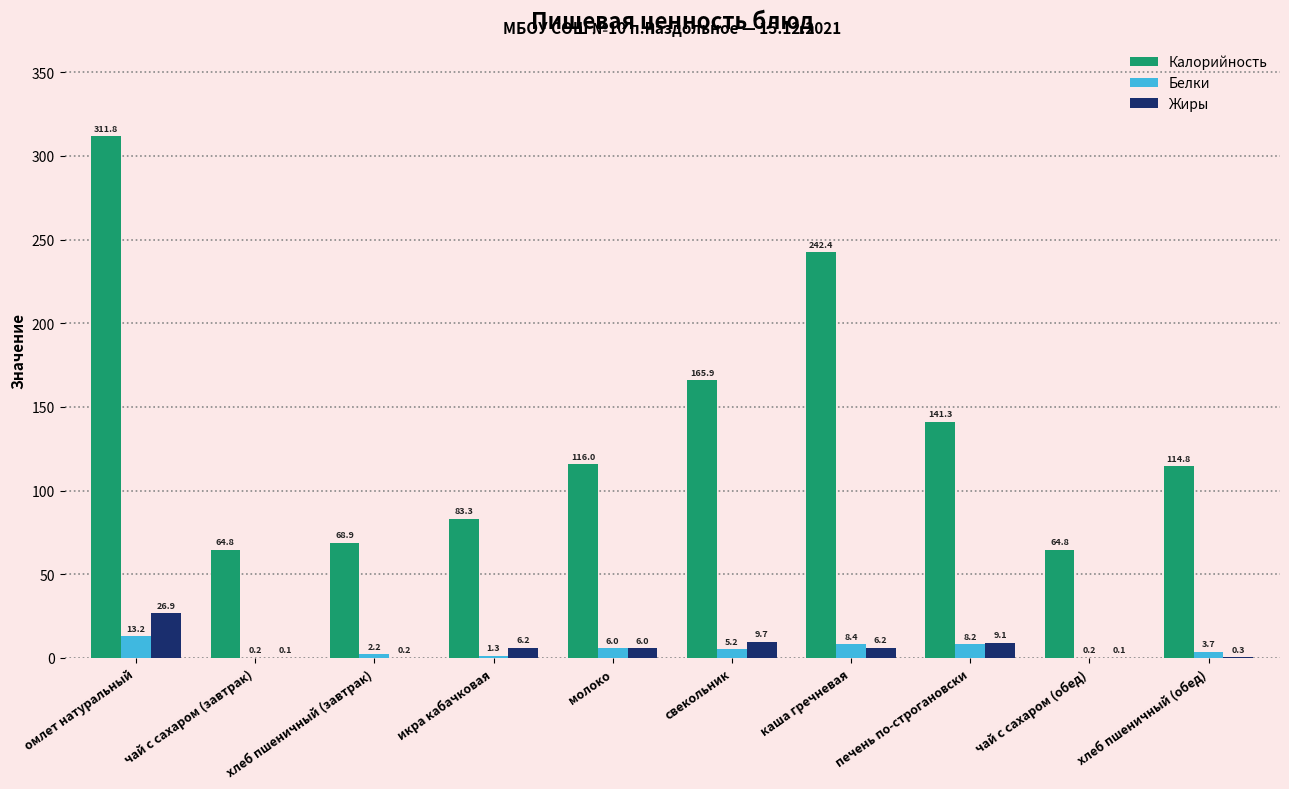

What is the total value across all series at хлеб пшеничный (завтрак)?

71.3